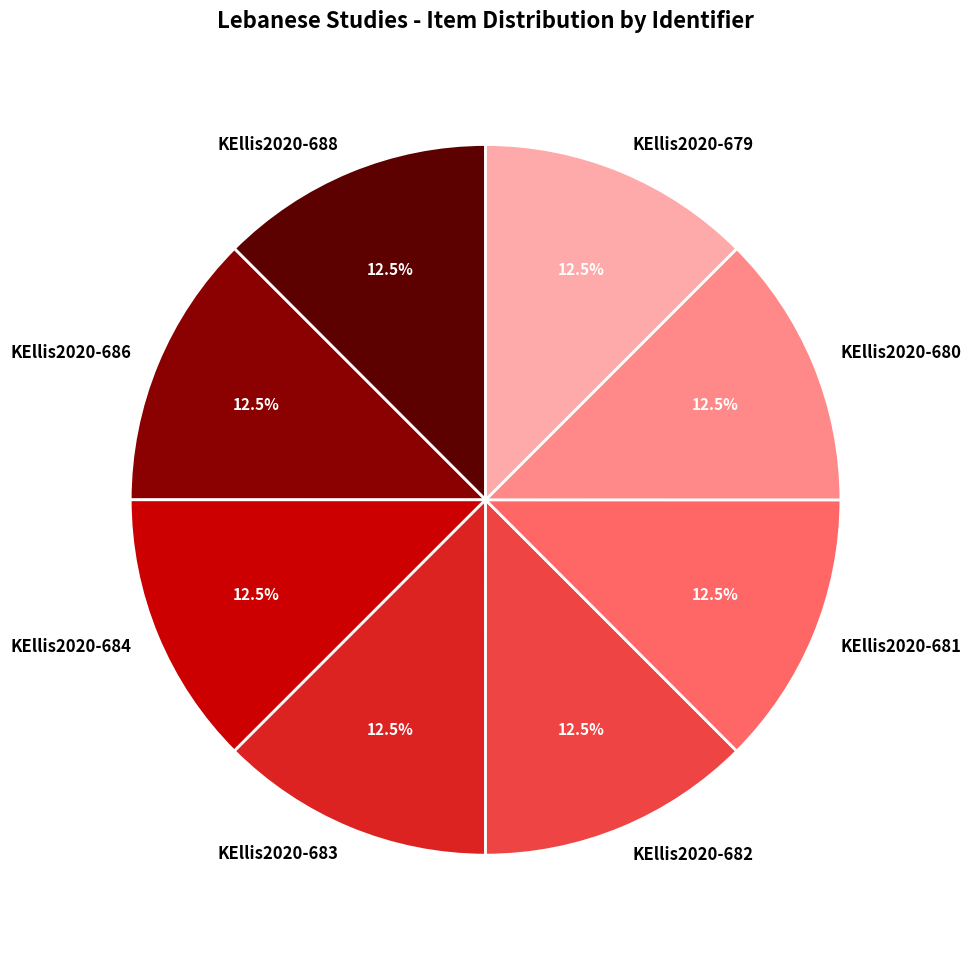

Does KEllis2020-684 account for over 50% of the chart?

No